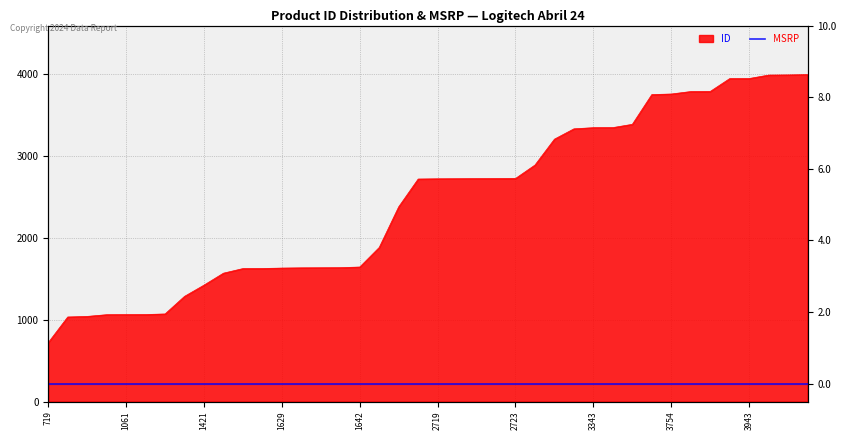

What is the smallest value displayed?

719